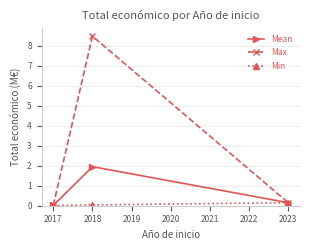

How many lines are shown in the chart?

3